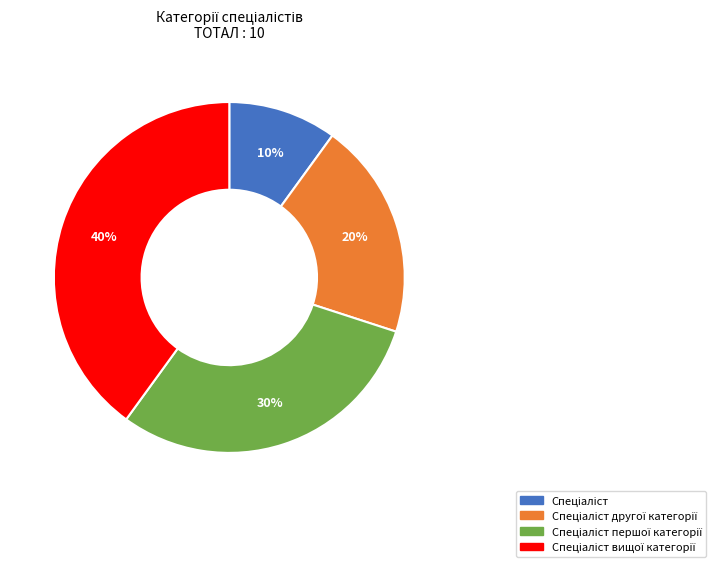

Is there any slice that represents more than half of the pie?

No